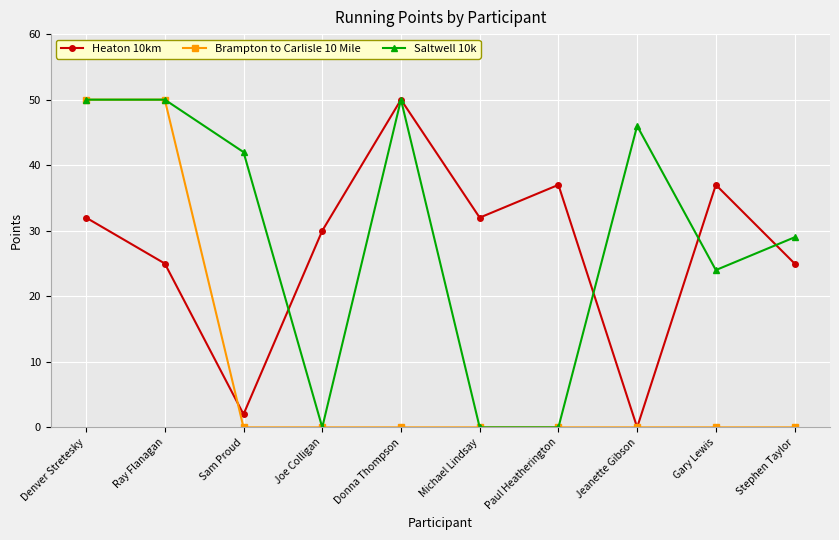

What value does the Heaton 10km series have at Donna Thompson?

50